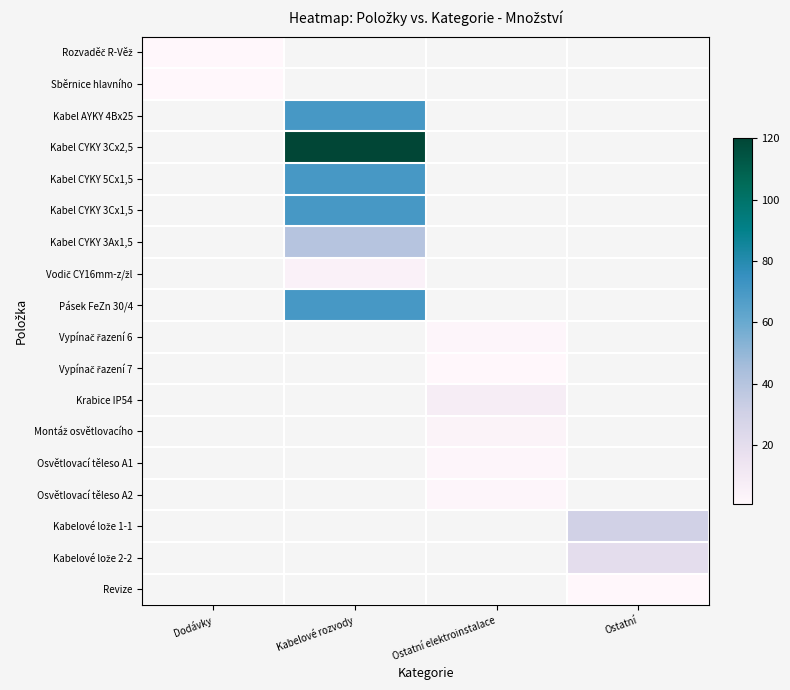

What is the minimum value shown in the chart?

1.0